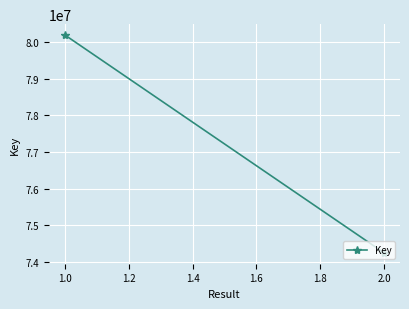

How many distinct data groups are displayed?

1